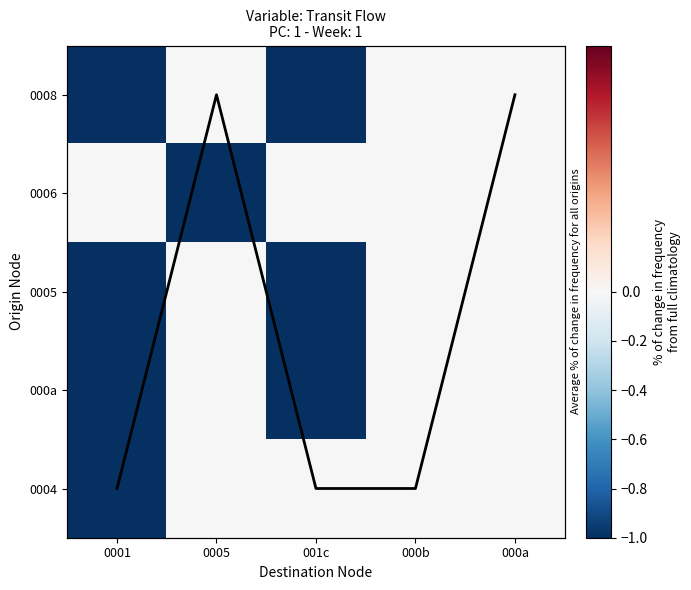

What is the sum of all 0005 values?

-2.0